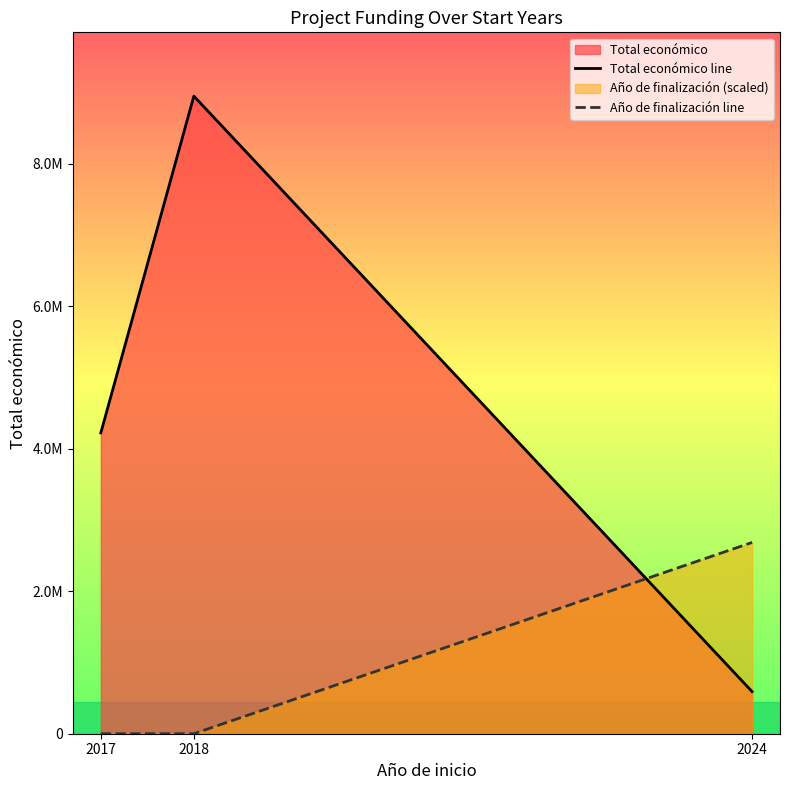

At 2018, list the series in order from smallest to largest.

Año de finalización line, Total económico line